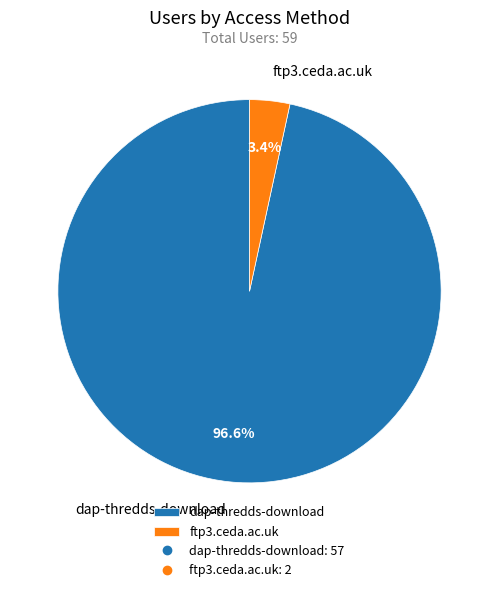

To the nearest percent, what portion does dap-thredds-download represent?

97%